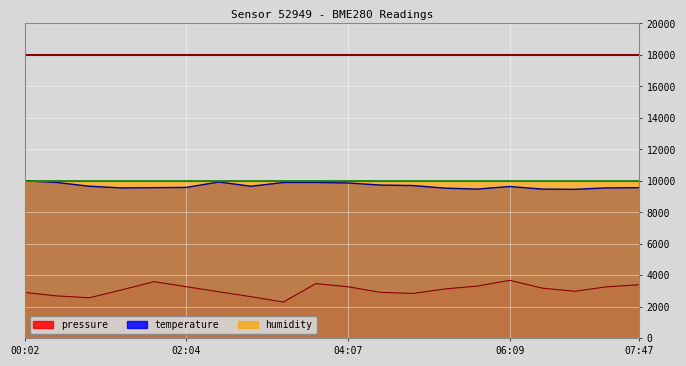

Which series changed the most between 04:07 and 04:31?

pressure